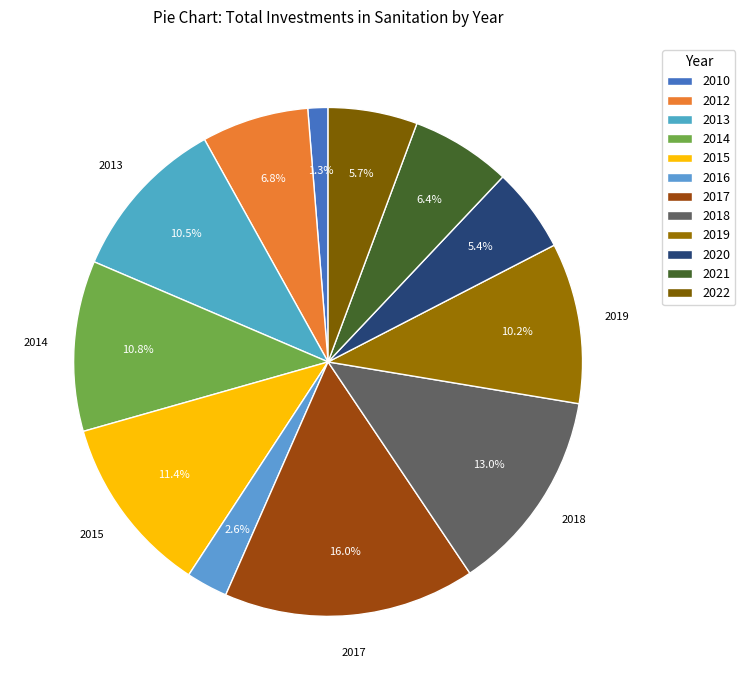

How many slices are in this pie chart?

12